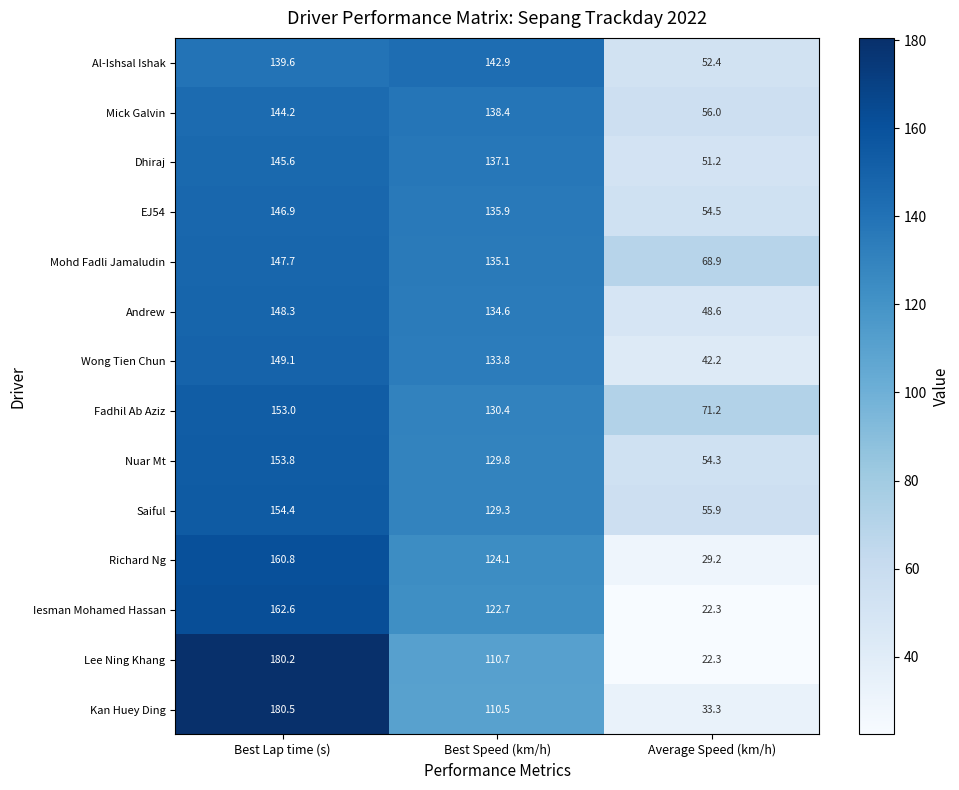

Which label corresponds to the smallest value in the chart?

Average Speed (km/h)